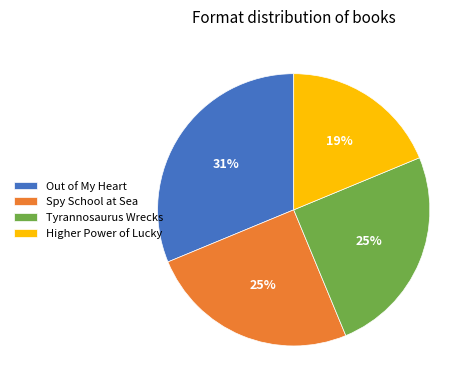

Do Out of My Heart and Spy School at Sea together represent more than half of the pie?

Yes